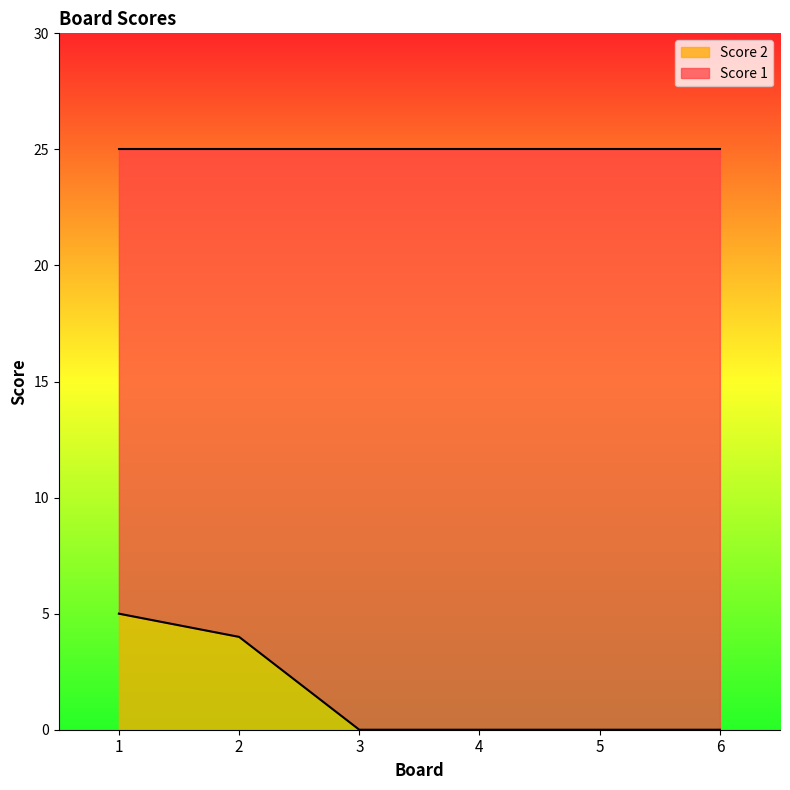

What is the difference between the second highest and second lowest values?

4